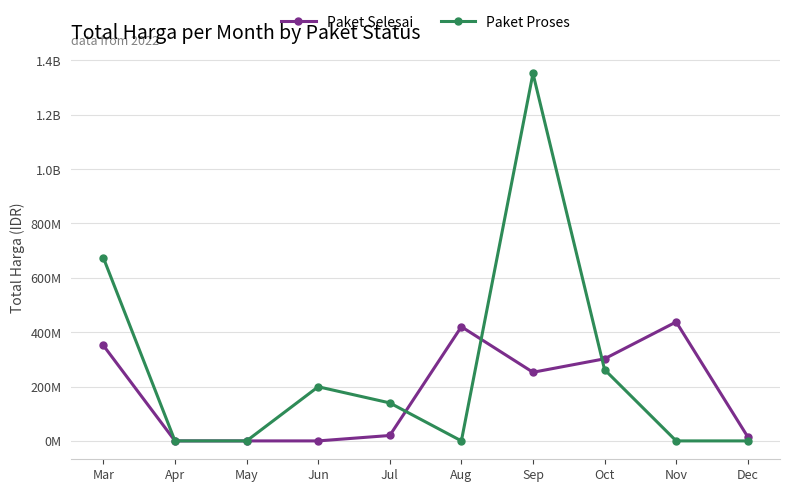

What are all the series names shown in the legend?

Paket Selesai, Paket Proses